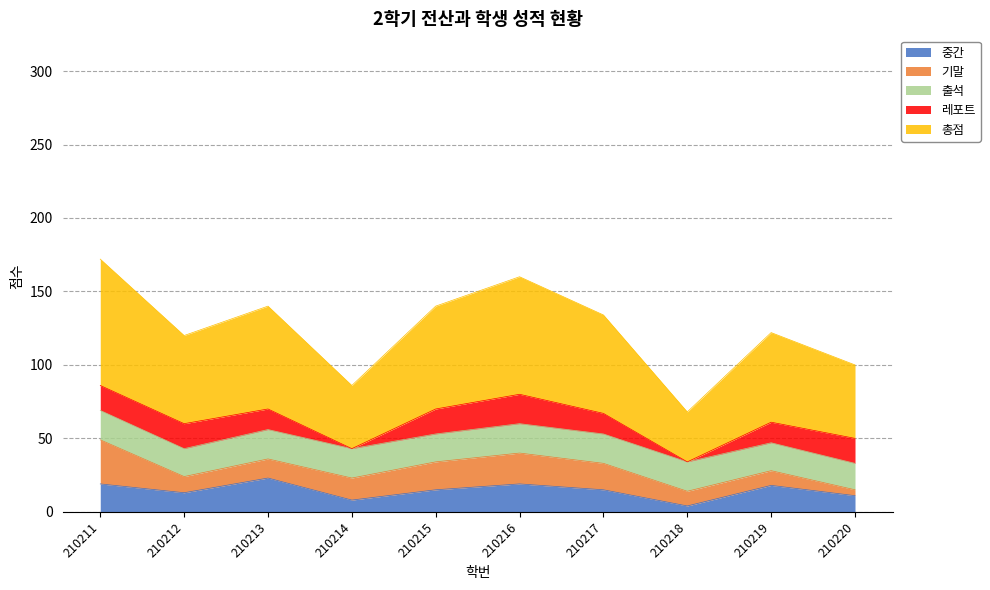

How many times do 기말 and 중간 cross each other?

3